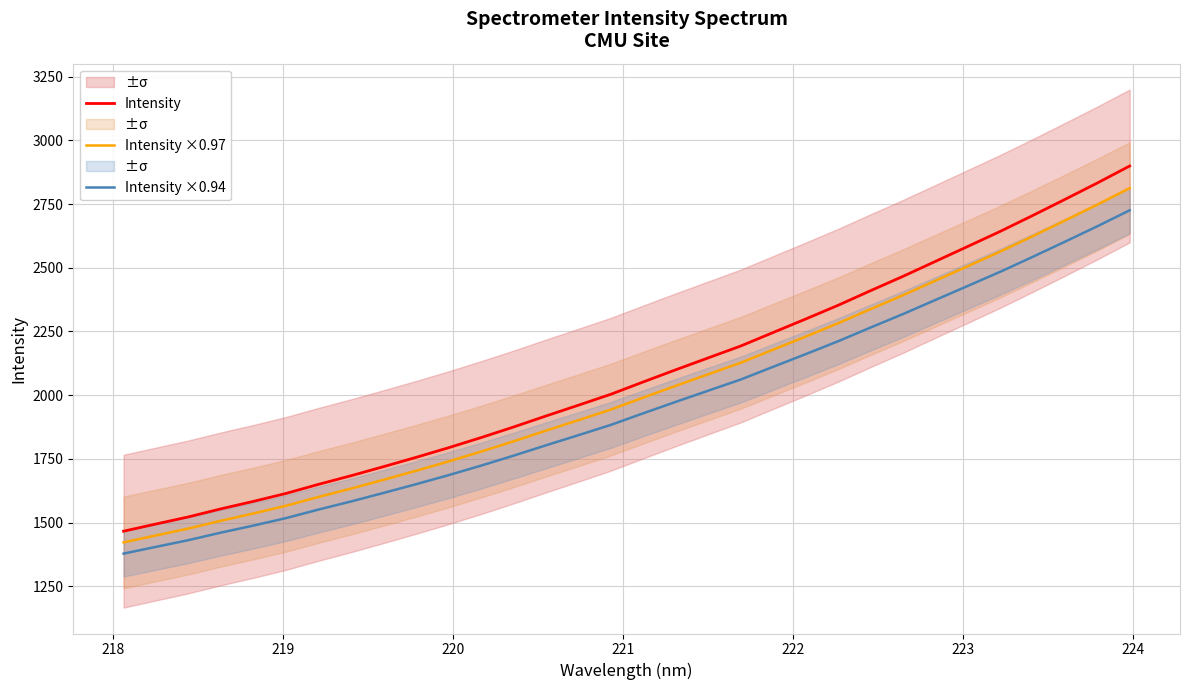

Reading right to left, list all the values displayed in this chart.

Intensity: 2899.8	2832.9	2768.4	2704.9	2642.6	2583.6	2524.8	2466.0	2409.8	2352.5	2298.6	2245.8	2192.8	2146.2	2099.5	2051.9	2003.5	1960.5	1918.1	1874.8	1833.2	1793.5	1755.7	1719.3	1683.8	1649.9	1614.3	1583.2	1553.8	1522.3	1494.3	1466.1
Intensity ×0.97: 2812.8	2748.0	2685.4	2623.7	2563.3	2506.1	2449.1	2392.0	2337.5	2281.9	2229.7	2178.4	2127.0	2081.9	2036.6	1990.4	1943.4	1901.7	1860.5	1818.5	1778.2	1739.7	1703.1	1667.7	1633.2	1600.4	1565.9	1535.7	1507.2	1476.6	1449.5	1422.1
Intensity ×0.94: 2725.8	2663.0	2602.3	2542.6	2484.1	2428.6	2373.3	2318.1	2265.2	2211.3	2160.7	2111.1	2061.2	2017.5	1973.6	1928.8	1883.3	1842.9	1803.0	1762.3	1723.2	1685.9	1650.4	1616.2	1582.7	1550.9	1517.4	1488.2	1460.6	1430.9	1404.6	1378.1